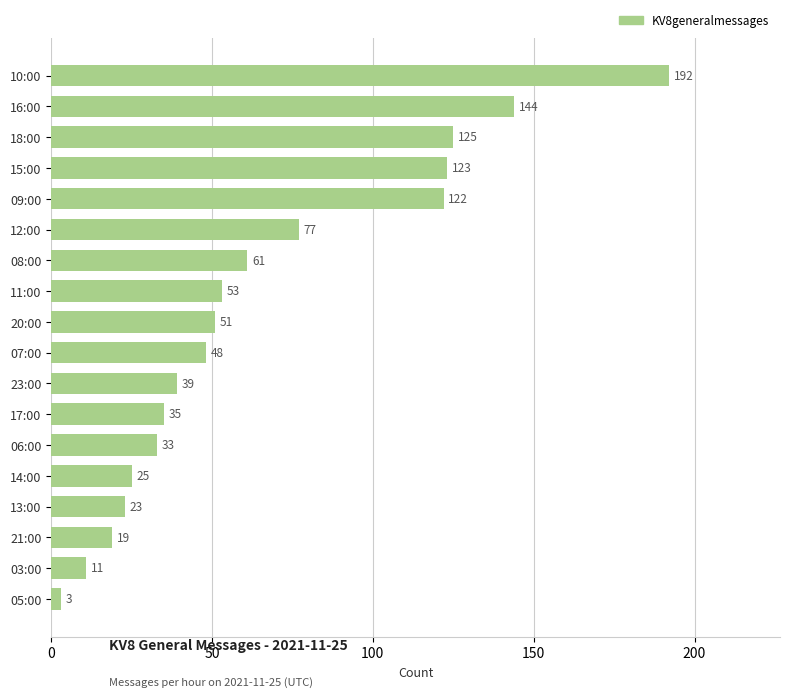

The chart shows a value of 110 at 12:00. True or false?

False